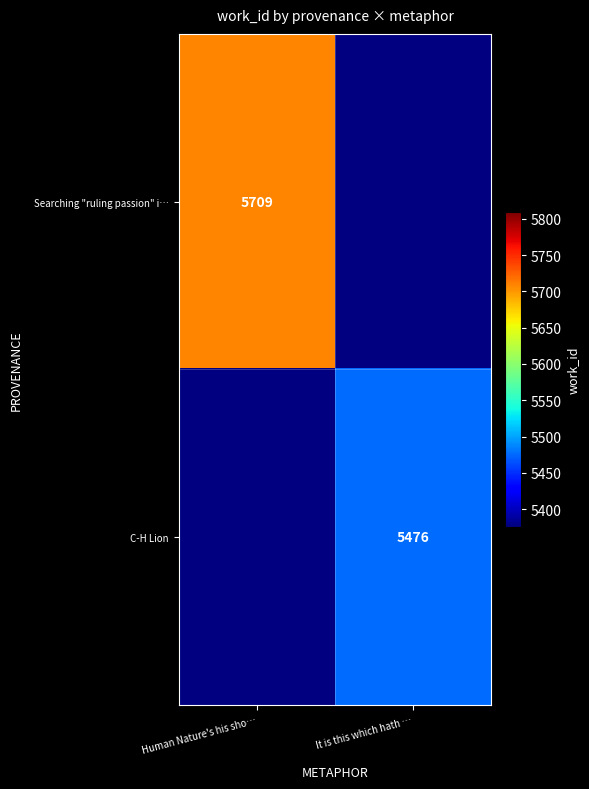

The C-H Lion series shows 5476 at It is this which hath …. True or false?

True